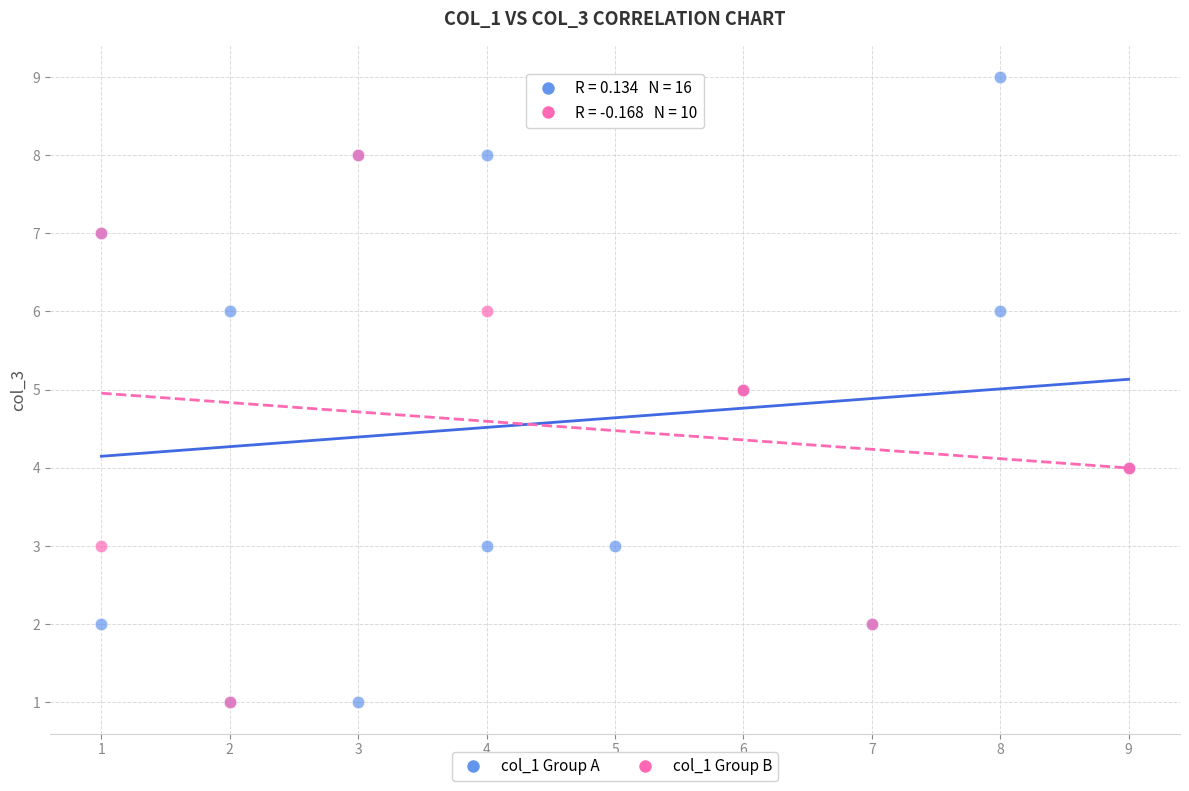

Which series contains the highest Y value?

col_1 Group A